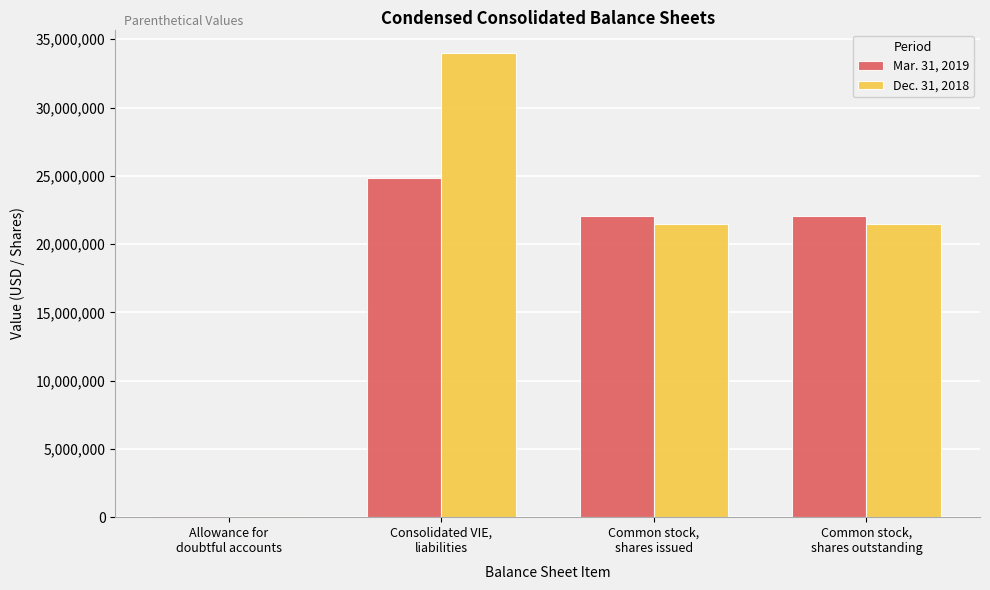

How many data points does each series have?

4